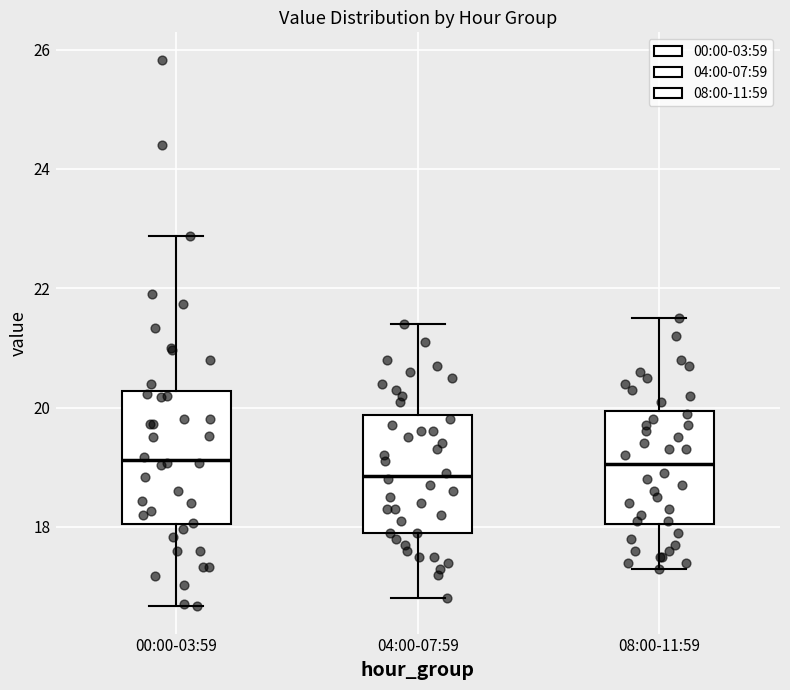

Reading left to right, transcribe this box plot: for each box, give where its median line is, the range the box spans, and where its two whiskers end, as read against the y-axis. The values are not printed on the chart, so give them approximately, as read against the axis.

00:00-03:59: median 19.2, box 18.0 to 20.2, whiskers 16.6 to 22.8
04:00-07:59: median 18.8, box 18.0 to 19.8, whiskers 16.8 to 21.4
08:00-11:59: median 19.0, box 18.0 to 20.0, whiskers 17.4 to 21.6